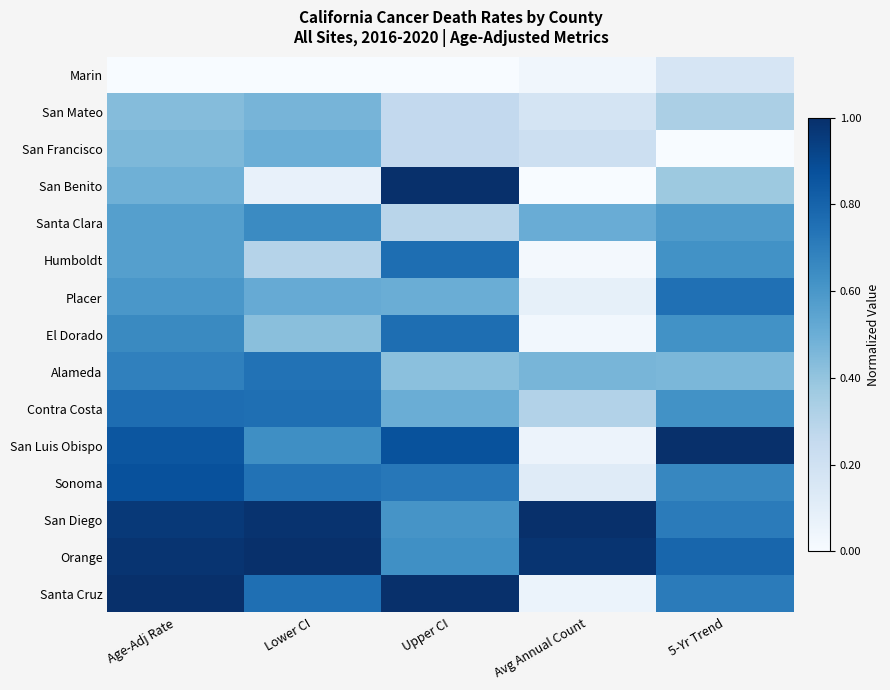

Rank the series by their maximum value, from lowest to highest.

Marin, San Mateo, San Francisco, Santa Clara, Alameda, Placer, Humboldt, El Dorado, Contra Costa, Sonoma, San Benito, San Luis Obispo, San Diego, Orange, Santa Cruz